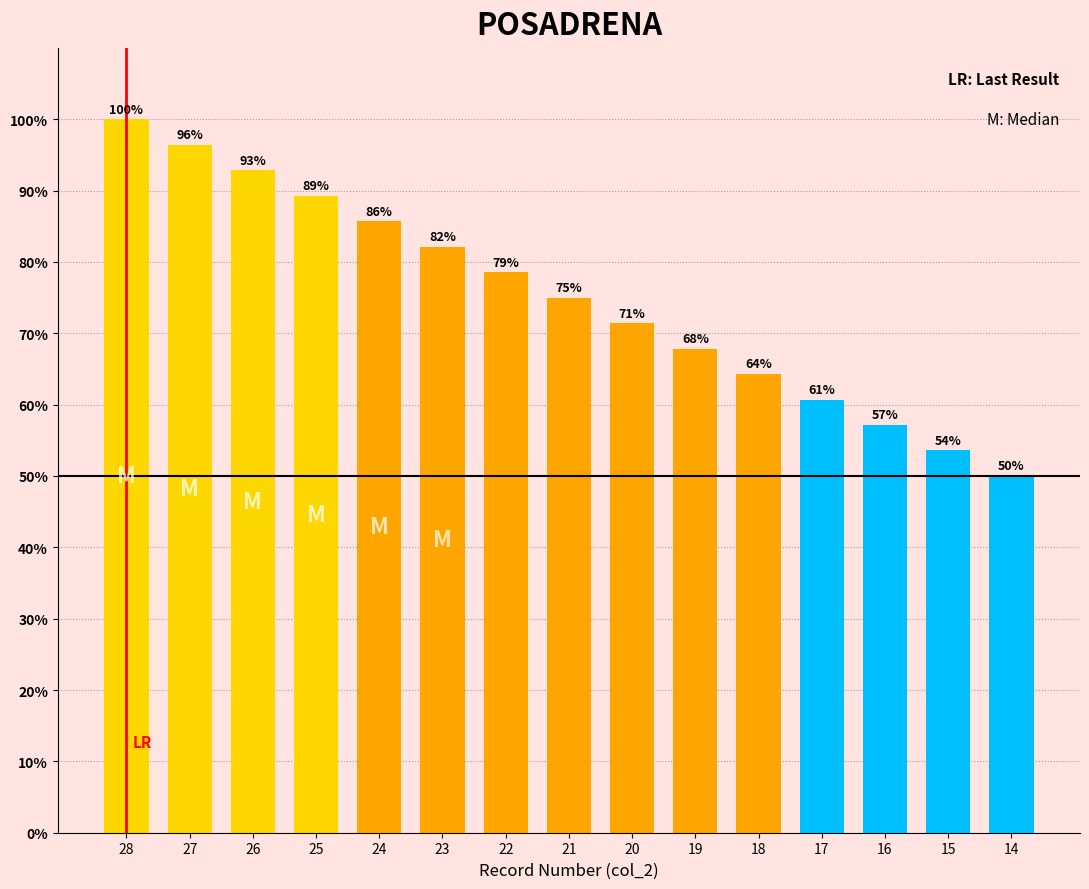

What is the difference between the maximum and minimum values?

50.0